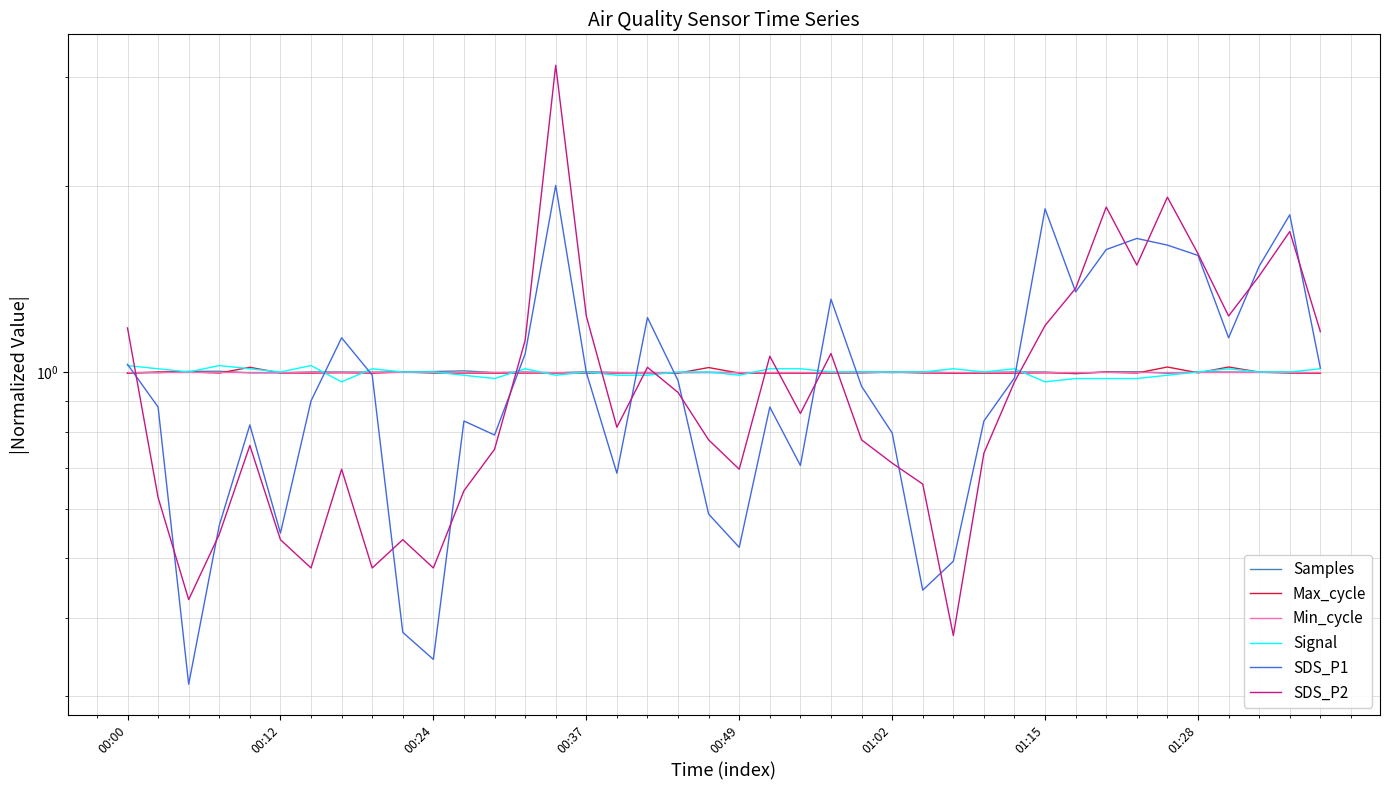

What is the total value across all series at 11?

5.5